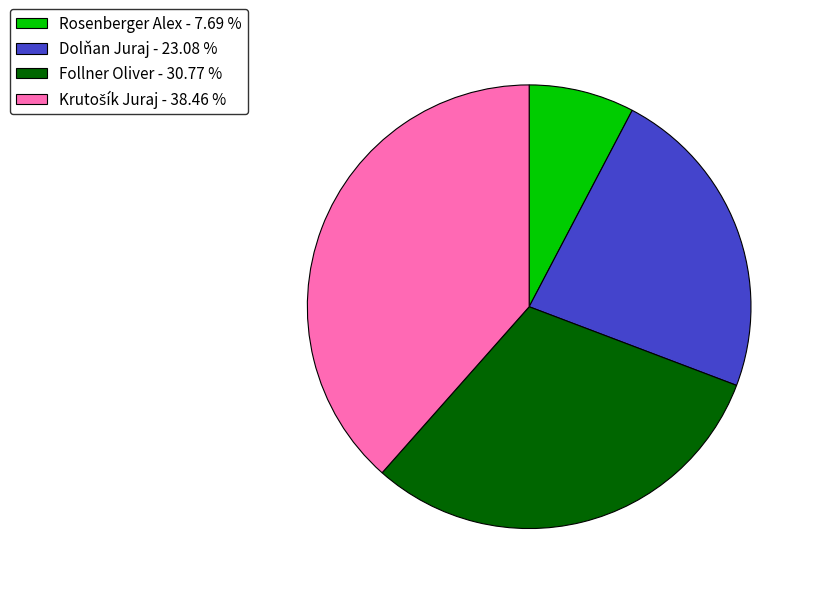

Do Dolňan Juraj - 23.08 % and Rosenberger Alex - 7.69 % together represent more than half of the pie?

No